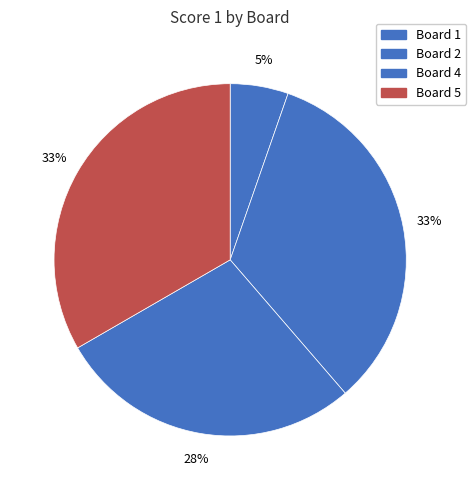

How many segments does this pie chart have?

4